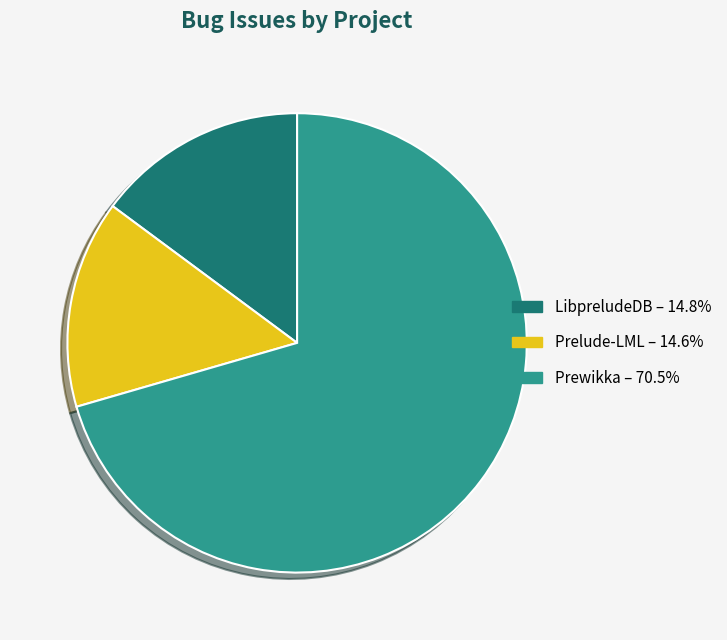

Is there any slice that represents more than half of the pie?

Yes